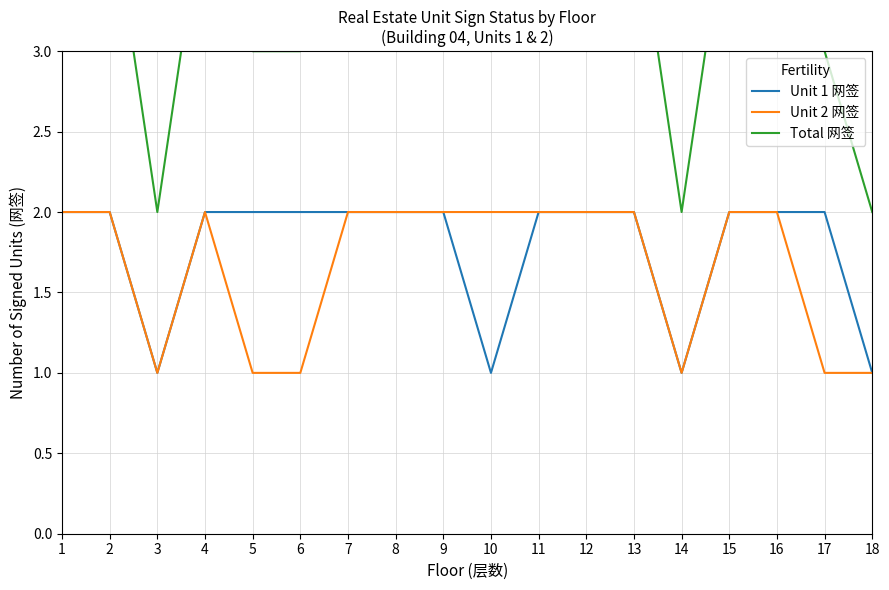

What is the sum of the Unit 2 网签 values at 4 and 10?

4